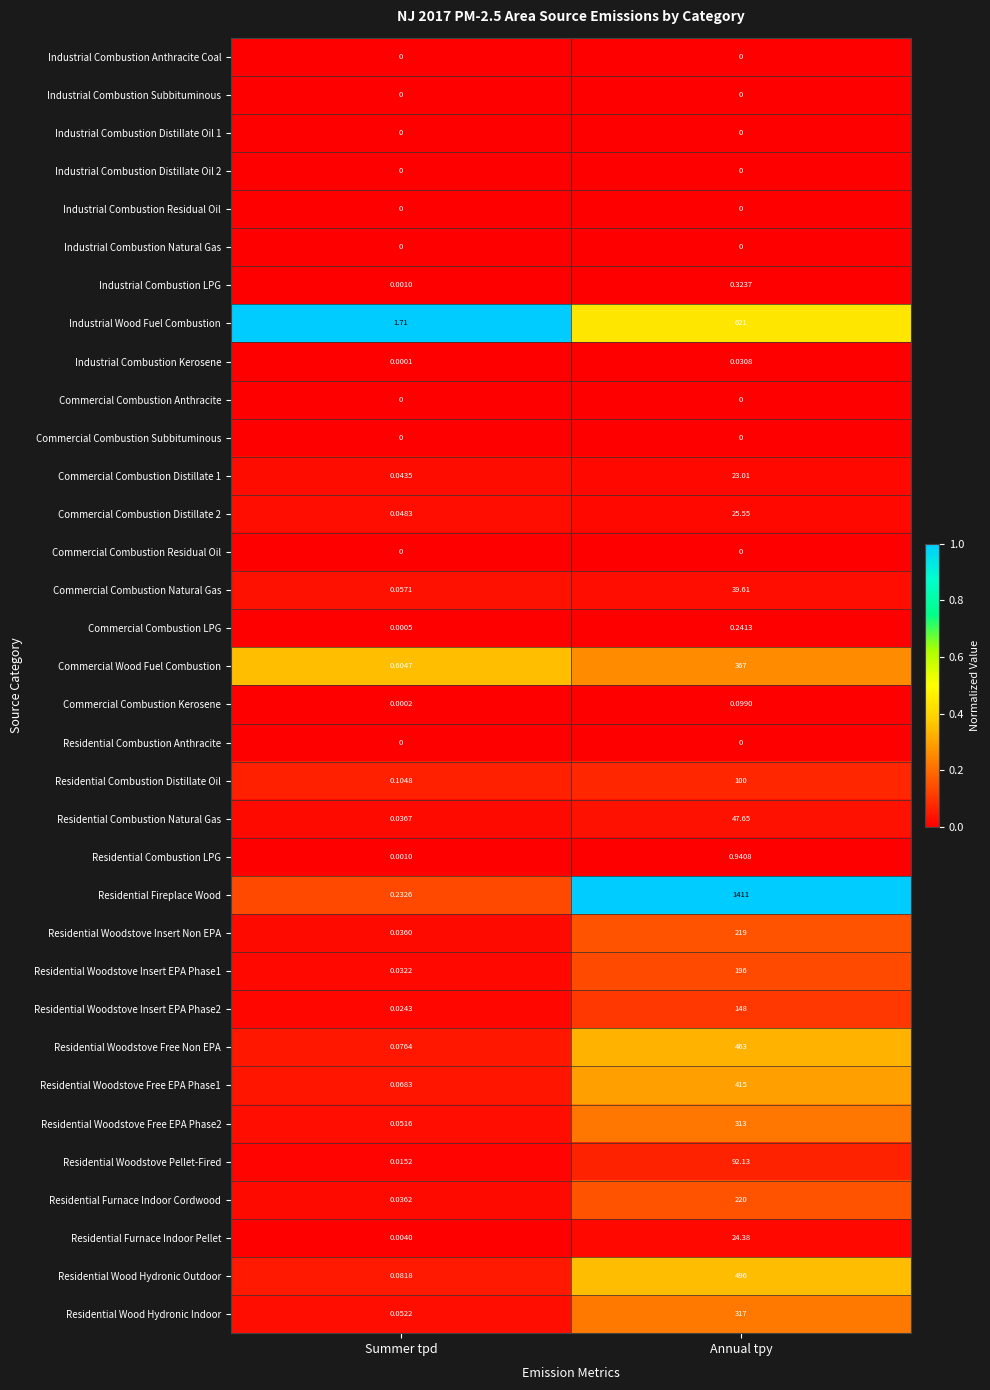

Which series has the largest range (max minus min)?

Residential Fireplace Wood